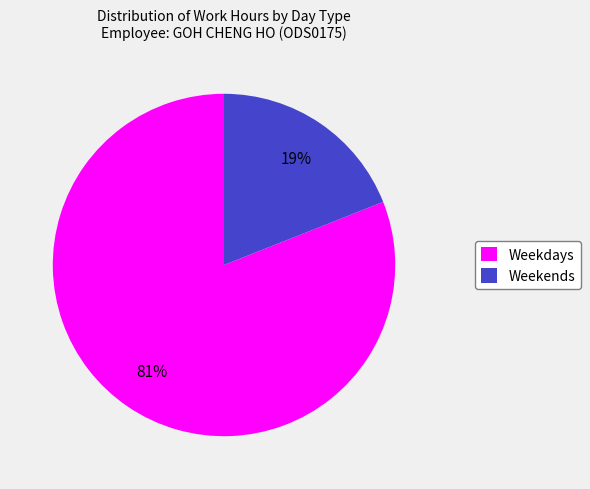

Between Weekdays and Weekends, which is larger?

Weekdays